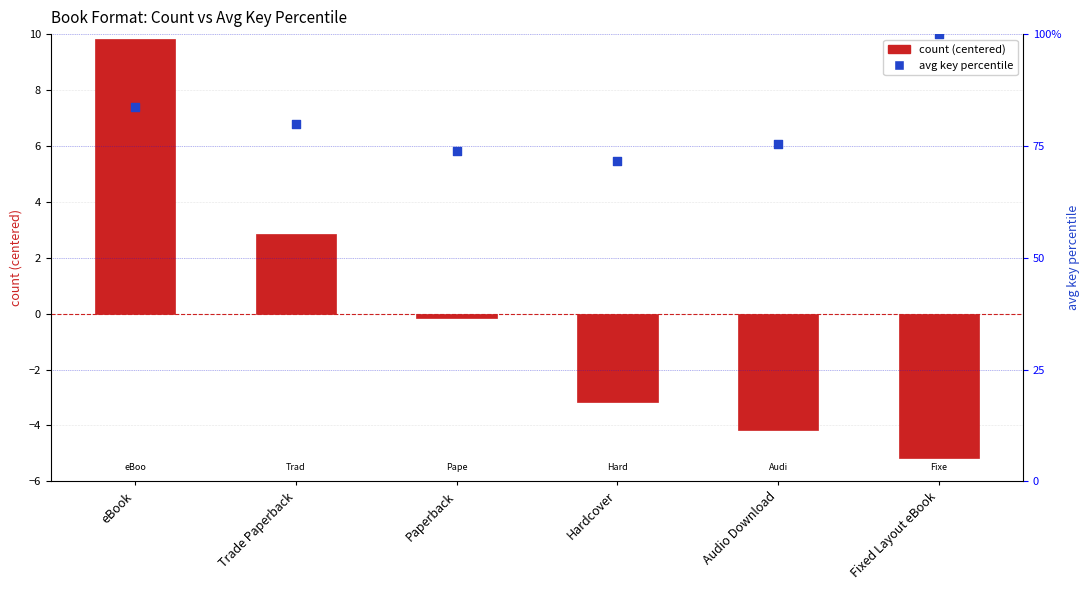

What are all the series names shown in the legend?

count (centered), avg key percentile